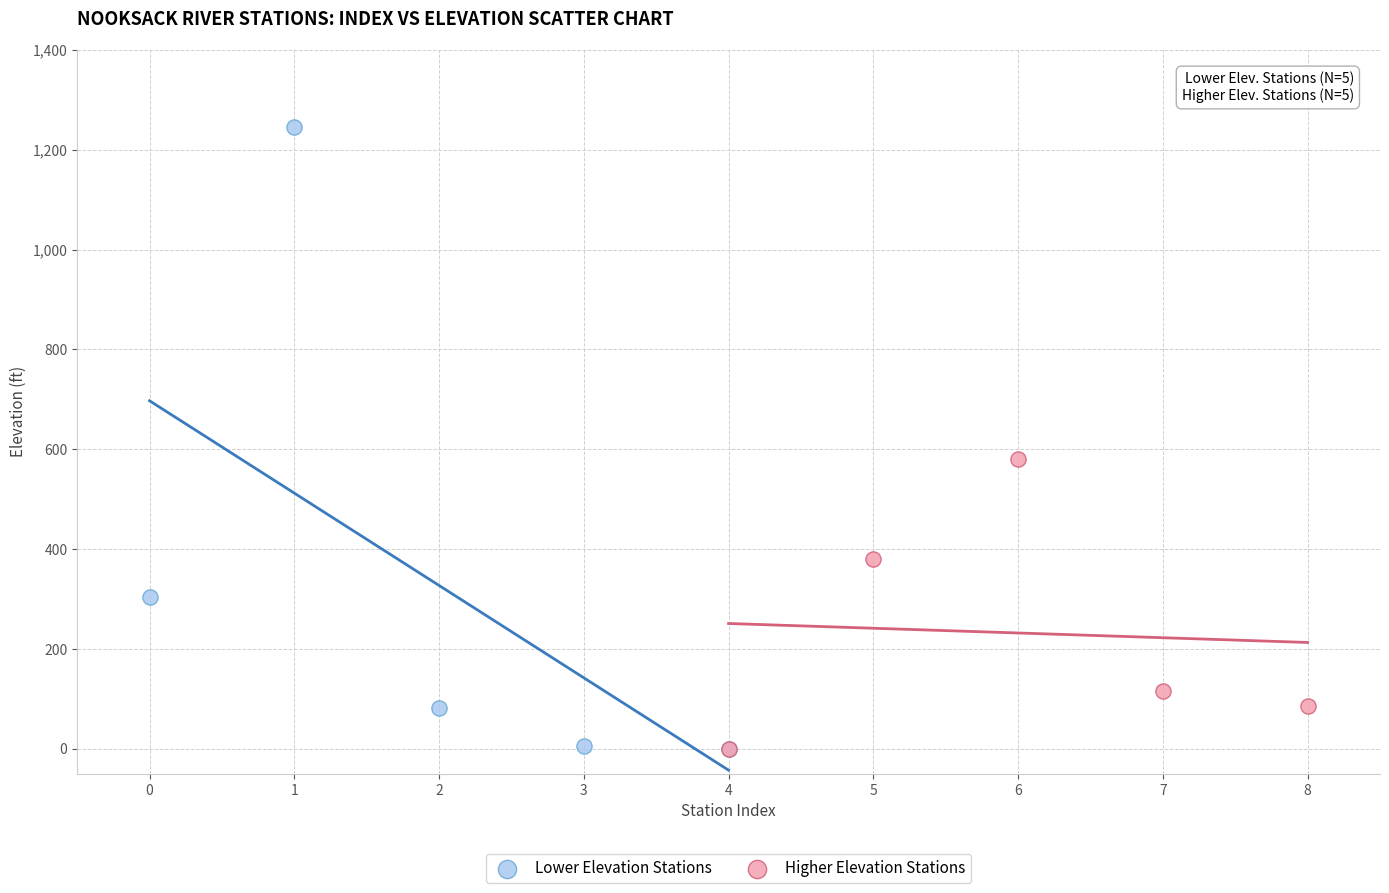

Which series contains the highest Y value?

Lower Elevation Stations